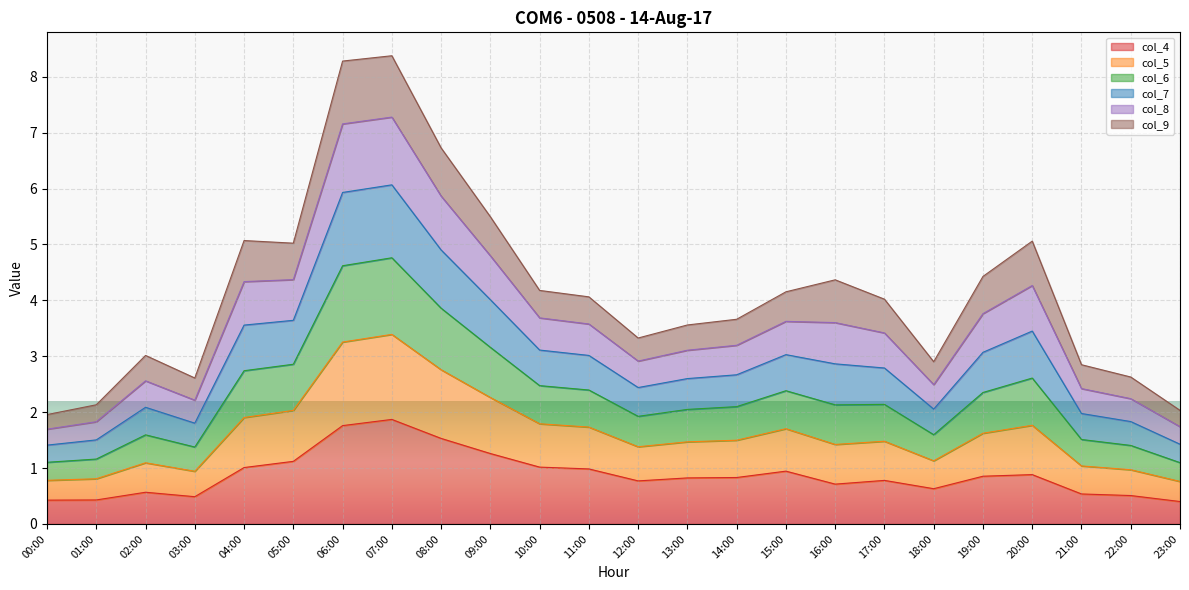

The col_4 series shows 0.8 at 17:00. True or false?

True